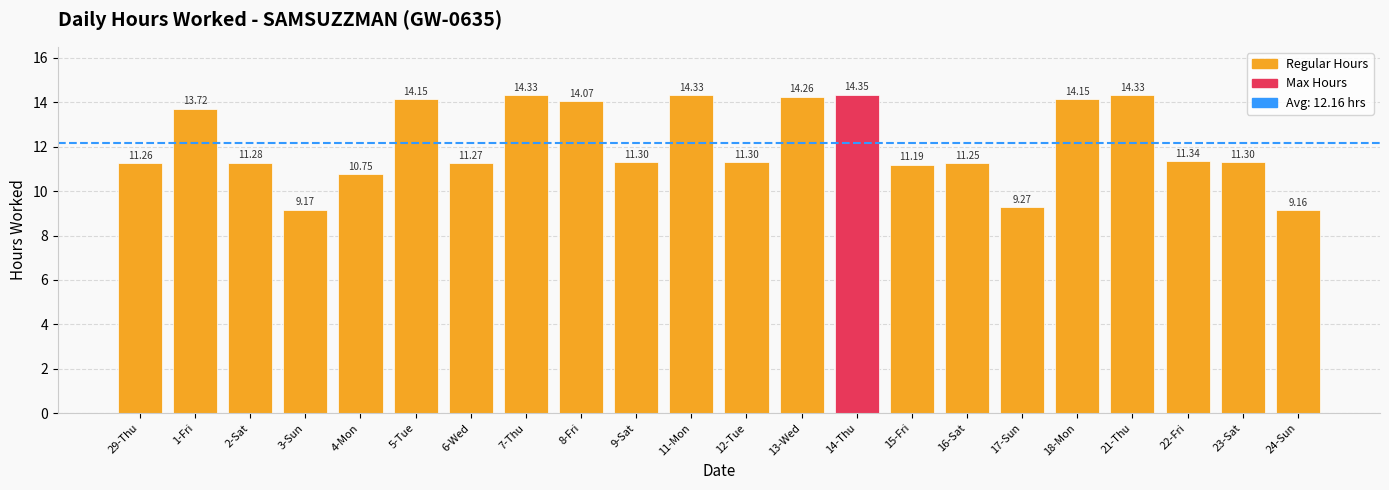

Does the chart contain any negative values?

No